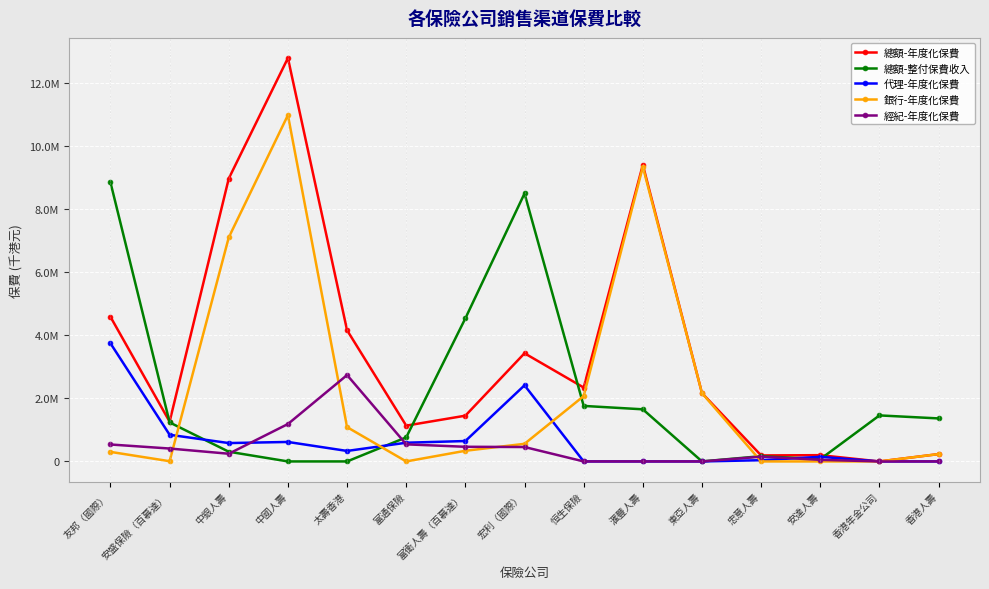

Does the chart have visible grid lines?

Yes